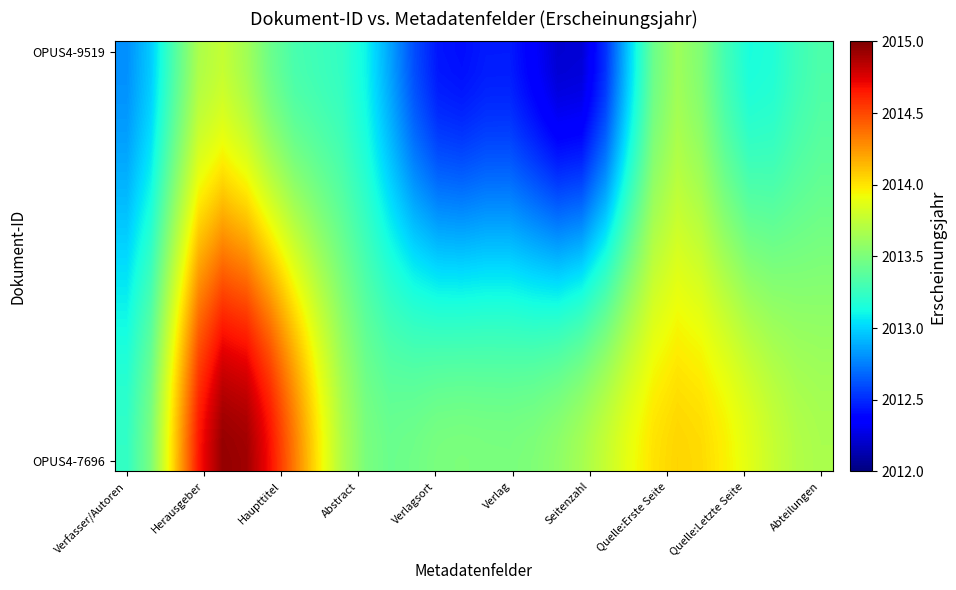

What is the minimum value shown in the chart?

2012.2